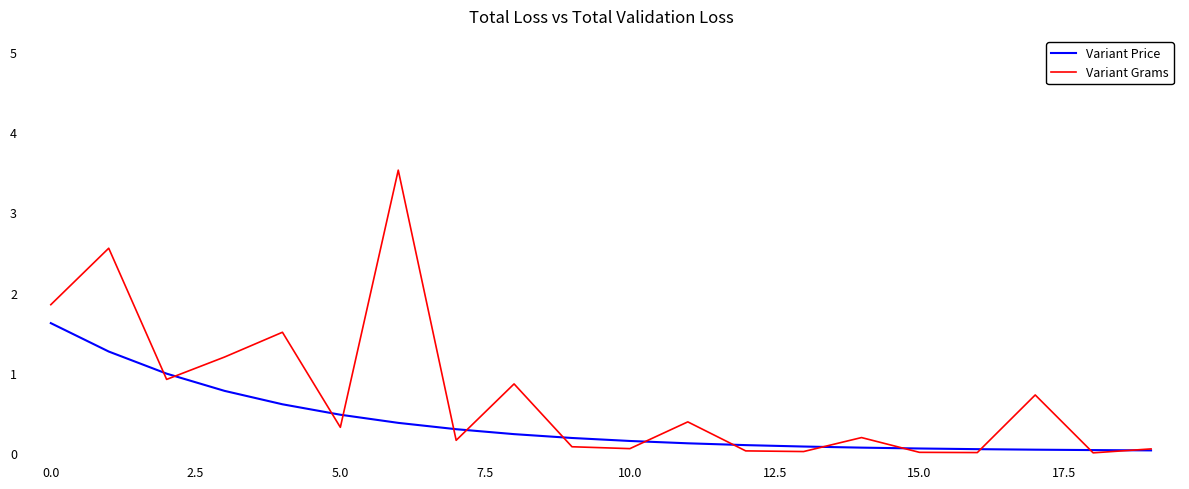

What is the average value of the Variant Price series?

0.4